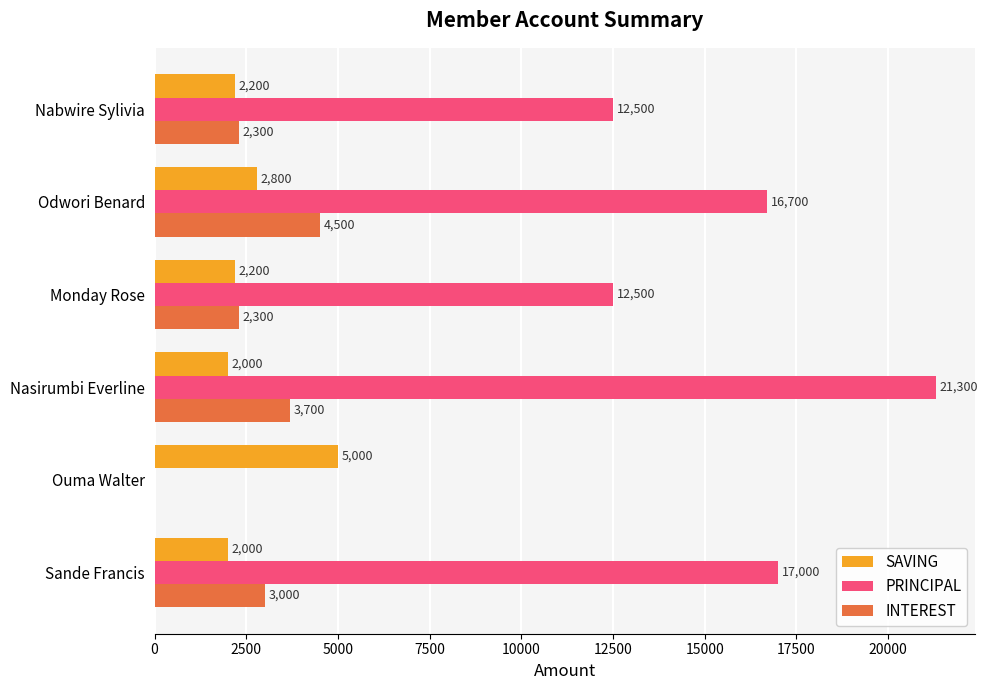

What is the sum of all INTEREST values?

15800